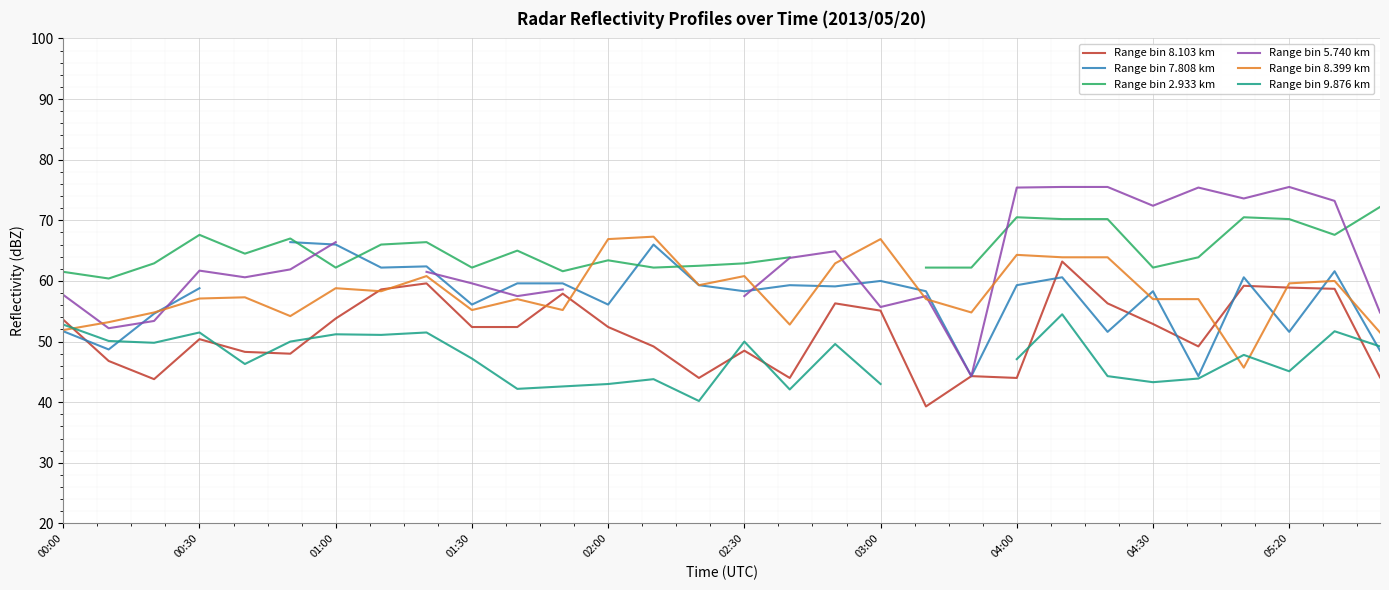

How many lines are shown in the chart?

6